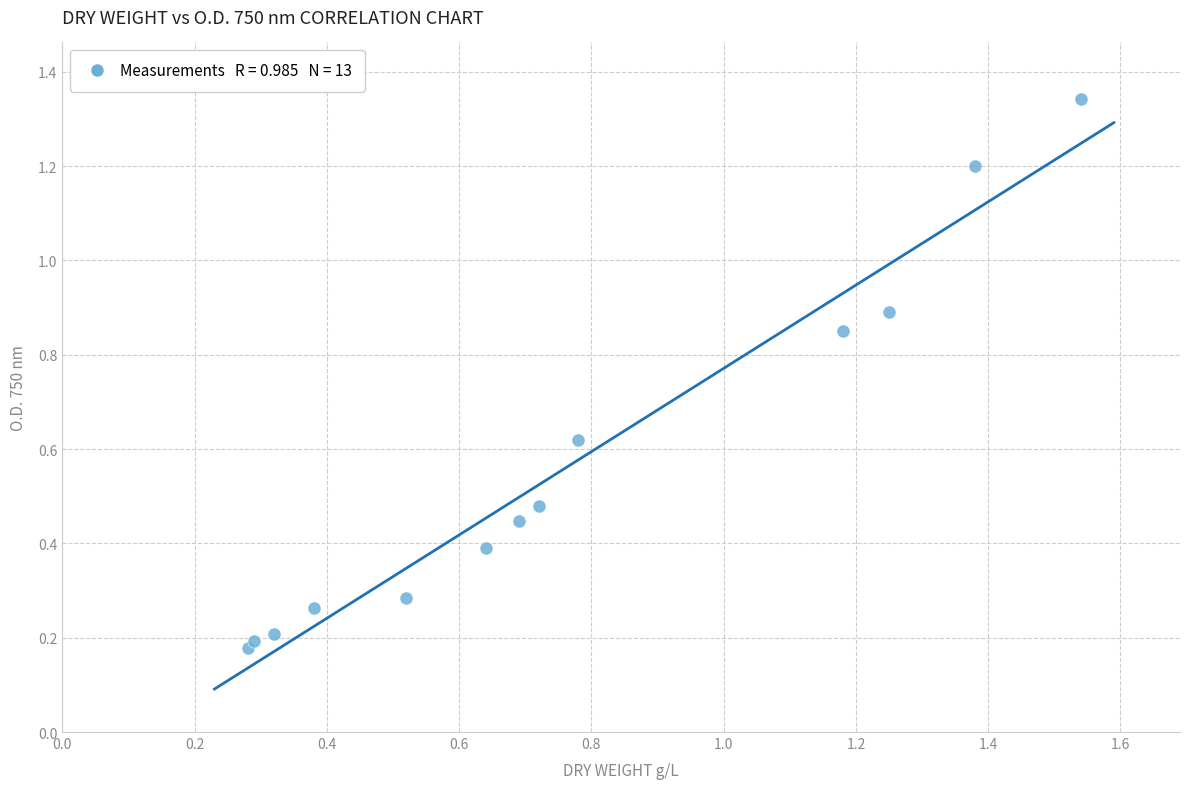

What is the range of Y values (max minus min)?

1.2